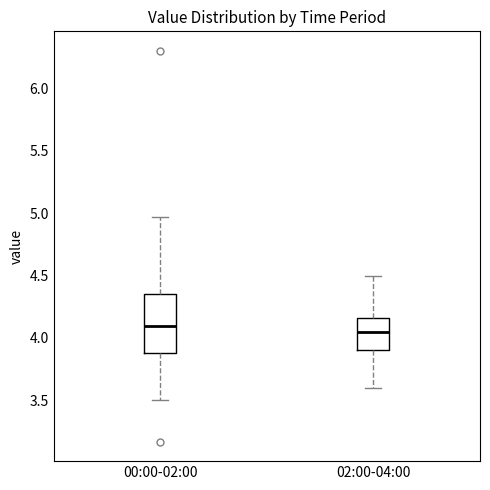

Reading left to right, transcribe this box plot: for each box, give where its median line is, the range the box spans, and where its two whiskers end, as read against the y-axis. The values are not printed on the chart, so give them approximately, as read against the axis.

00:00-02:00: median 4.10, box 3.90 to 4.35, whiskers 3.50 to 4.95
02:00-04:00: median 4.05, box 3.90 to 4.15, whiskers 3.60 to 4.50